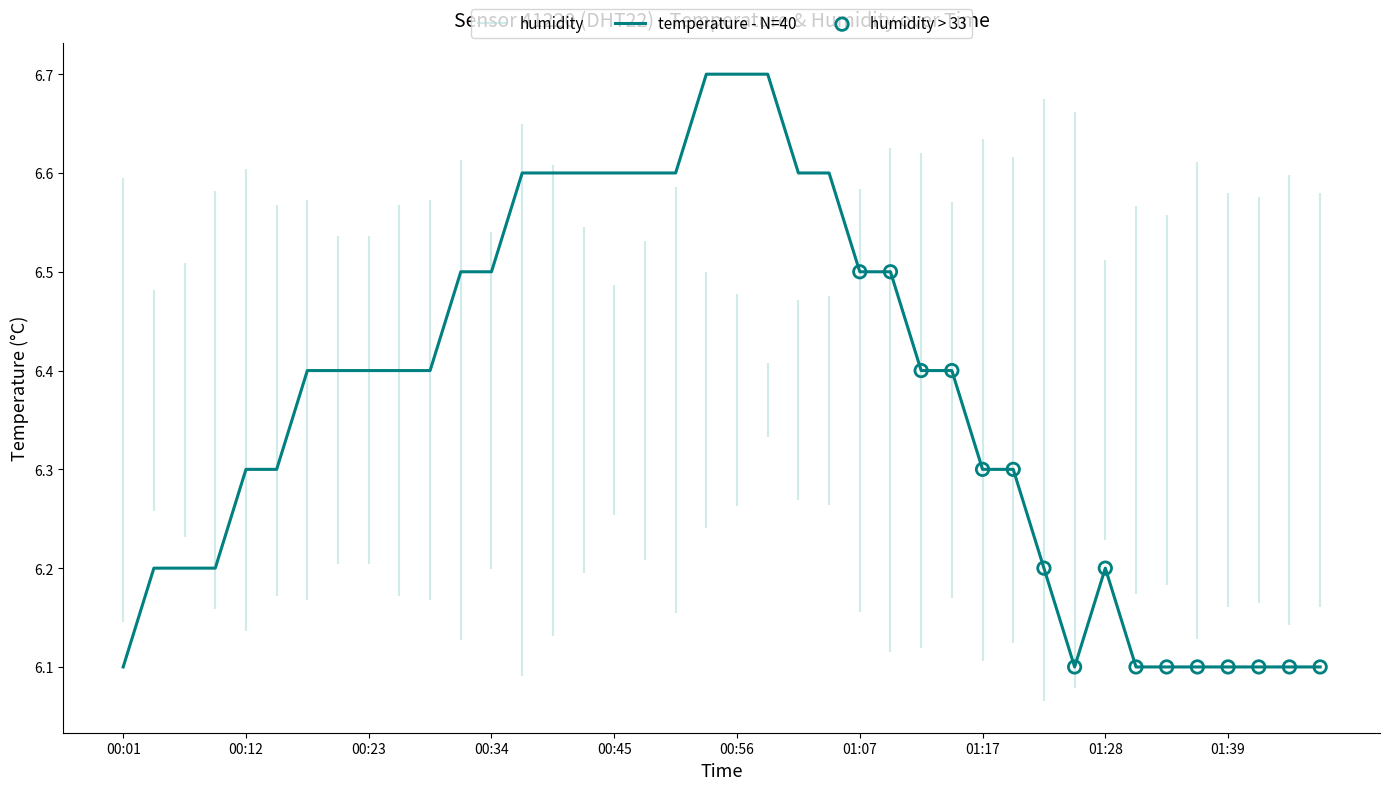

What is the change in value from 00:34 to 01:23?

-0.3